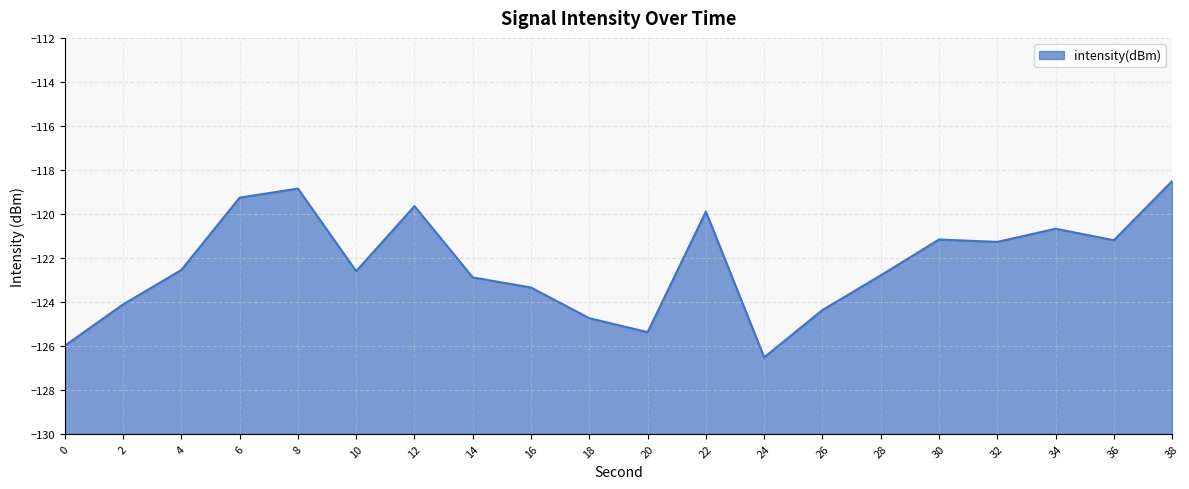

How many interior local peaks (higher than both neighbors) does the data have?

5